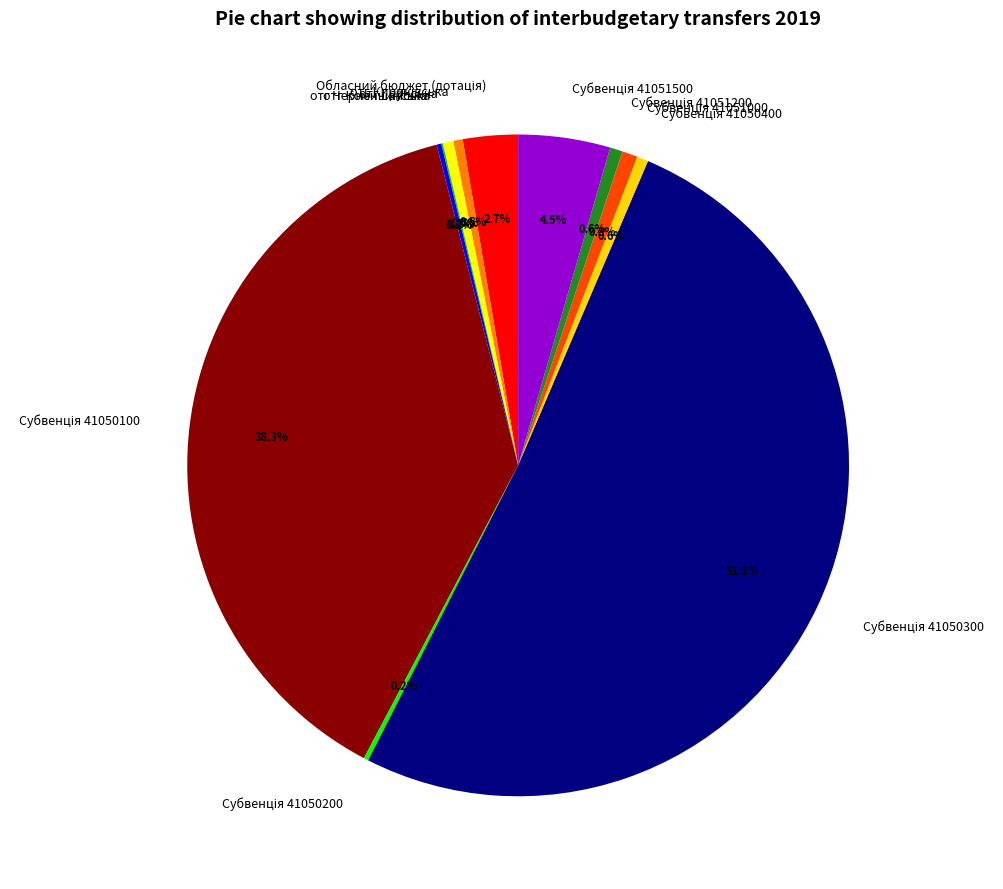

True or false: отг Грунська accounts for 10% of the total.

False